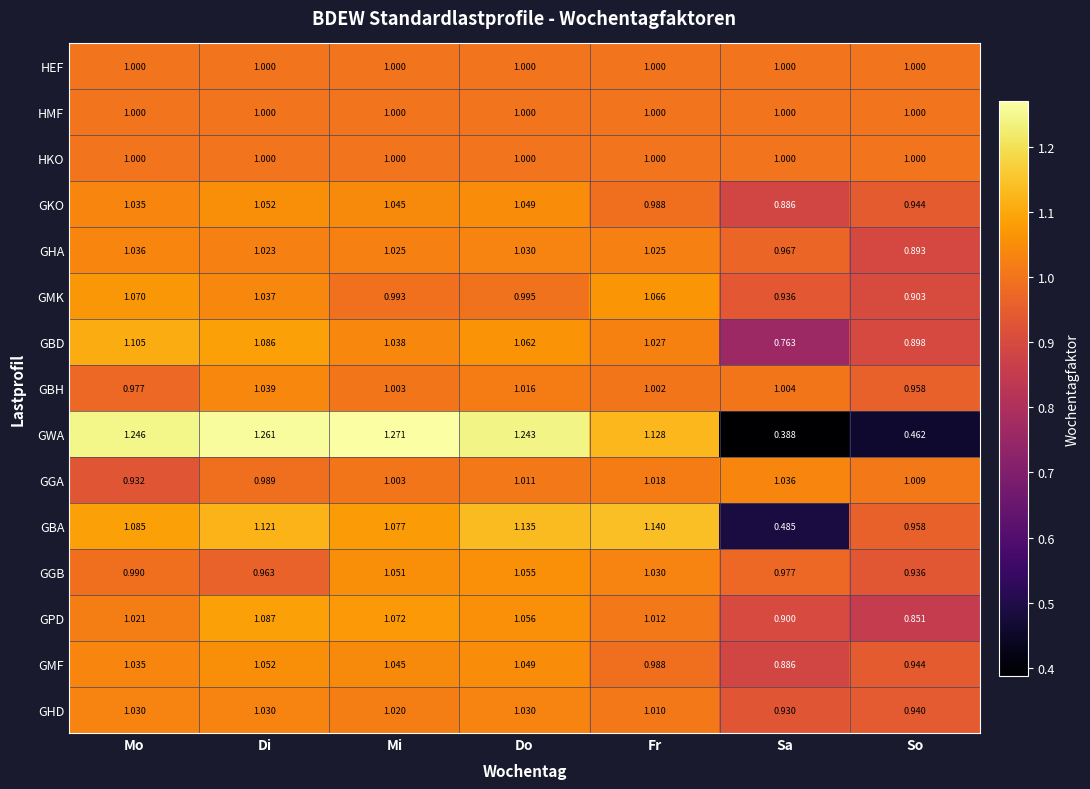

How many data points does each series have?

7